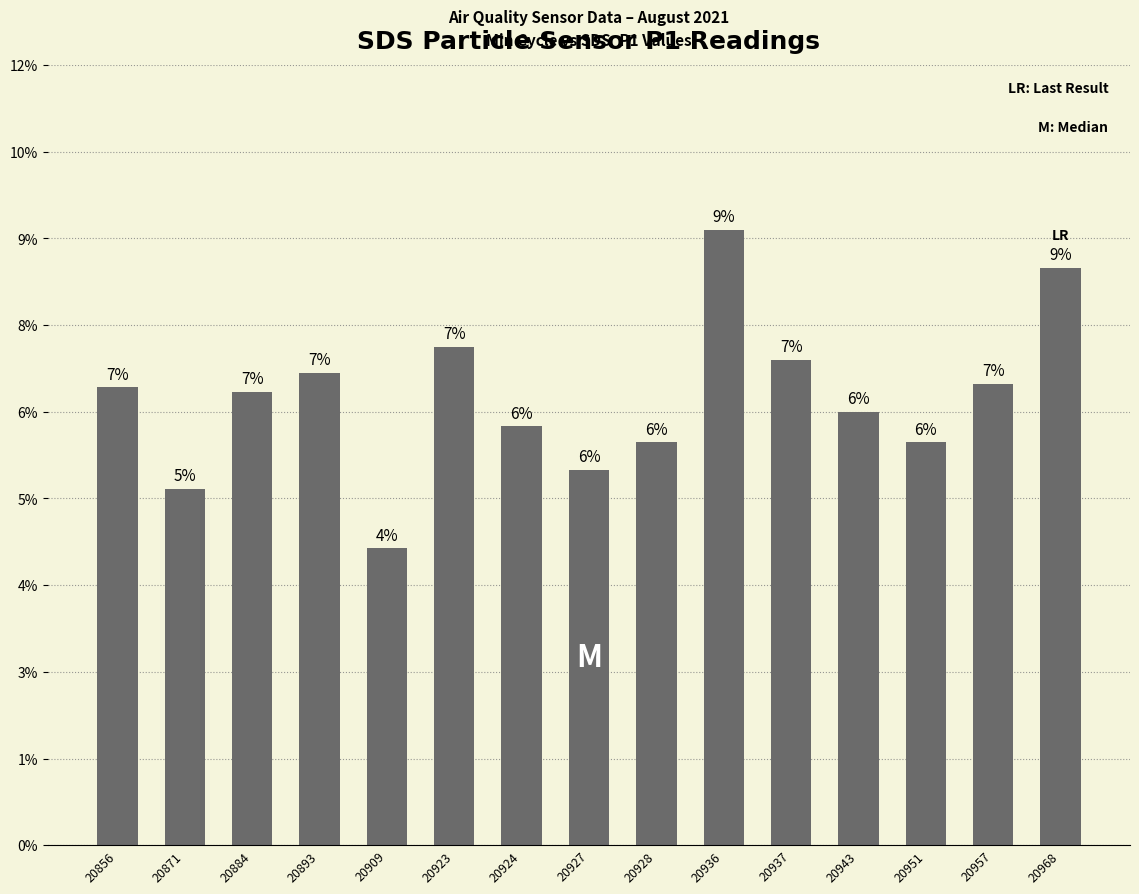

Does the chart contain stacked bars?

No